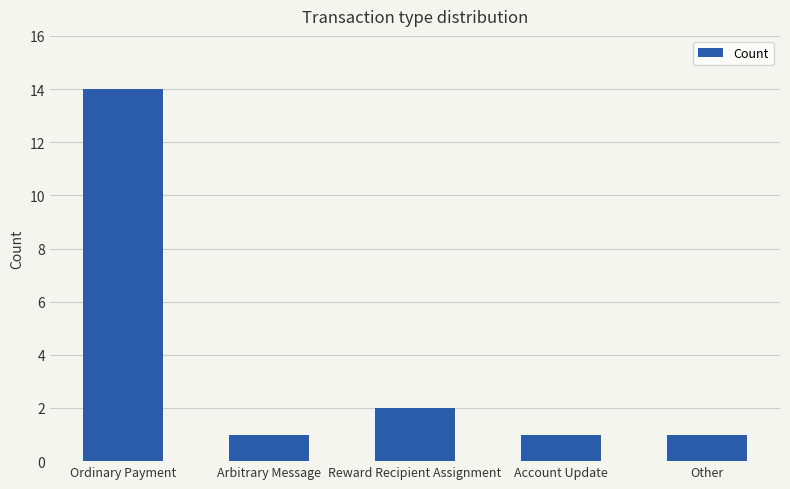

How many bars are there in total?

5